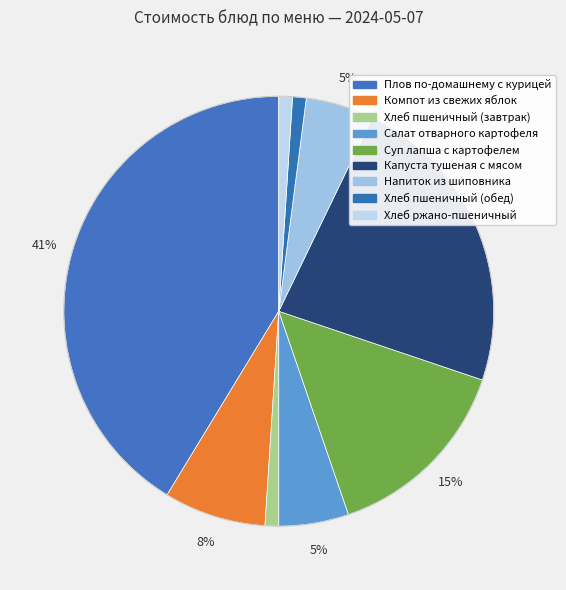

To the nearest percent, what portion does Салат отварного картофеля represent?

5%